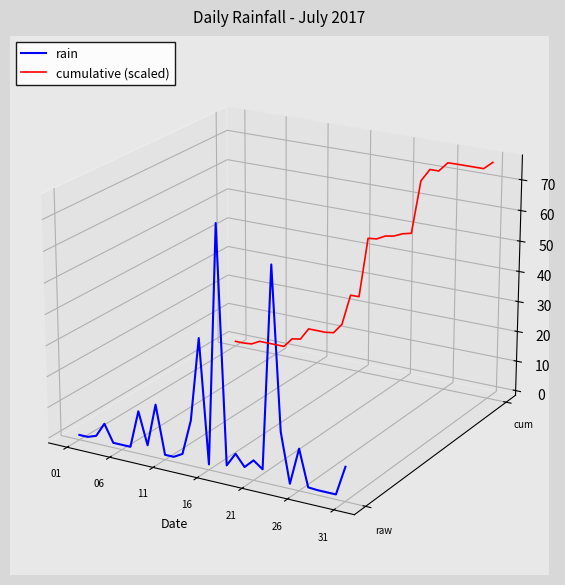

Is the value of cumulative (scaled) at 9 greater than the value of rain at 11?

Yes